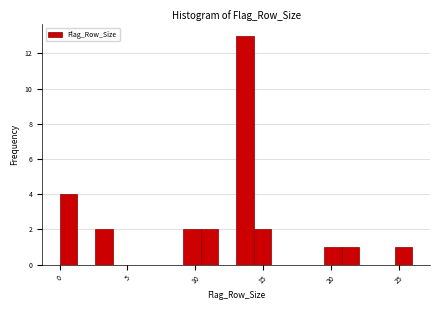

Read against the x-axis, roughly where is the centre of the tallest bar?

13.5